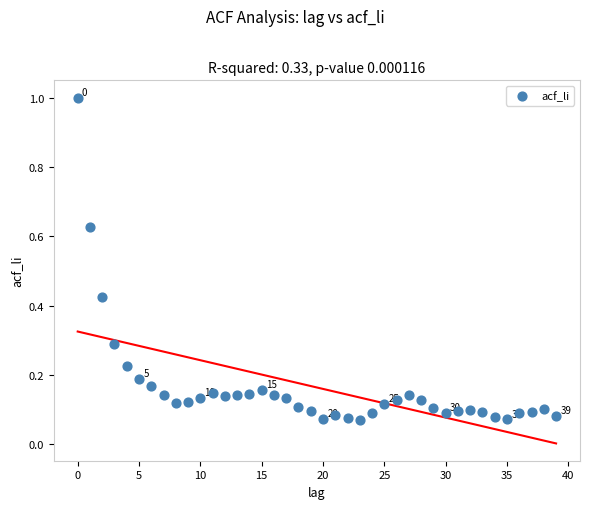

What is the range of Y values (max minus min)?

0.9